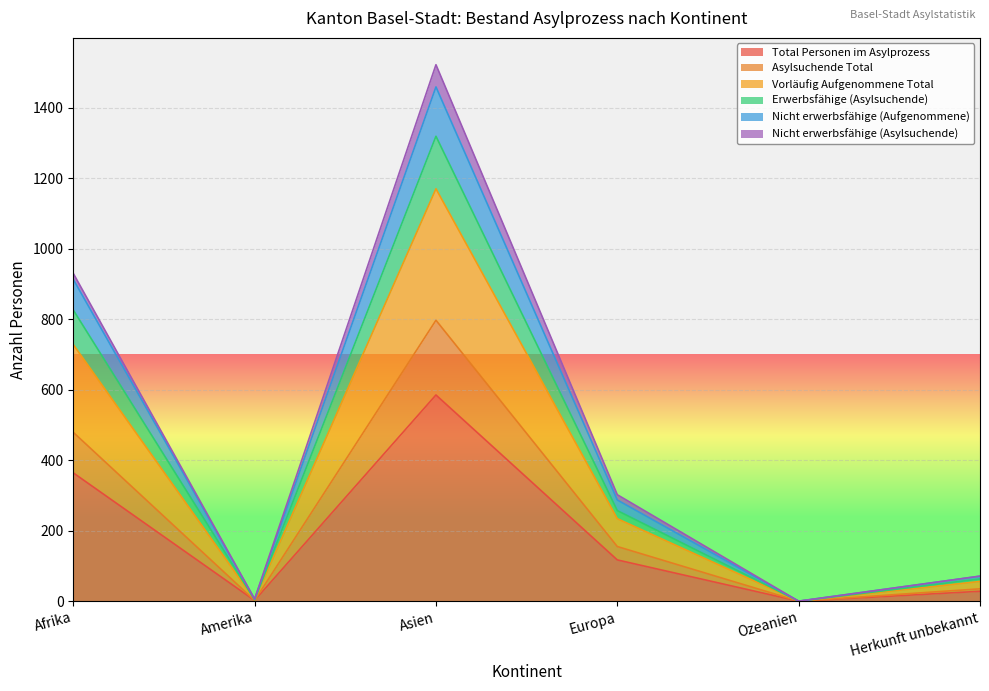

Rank the categories by Total Personen im Asylprozess value from highest to lowest.

Asien, Afrika, Europa, Herkunft unbekannt, Amerika, Ozeanien